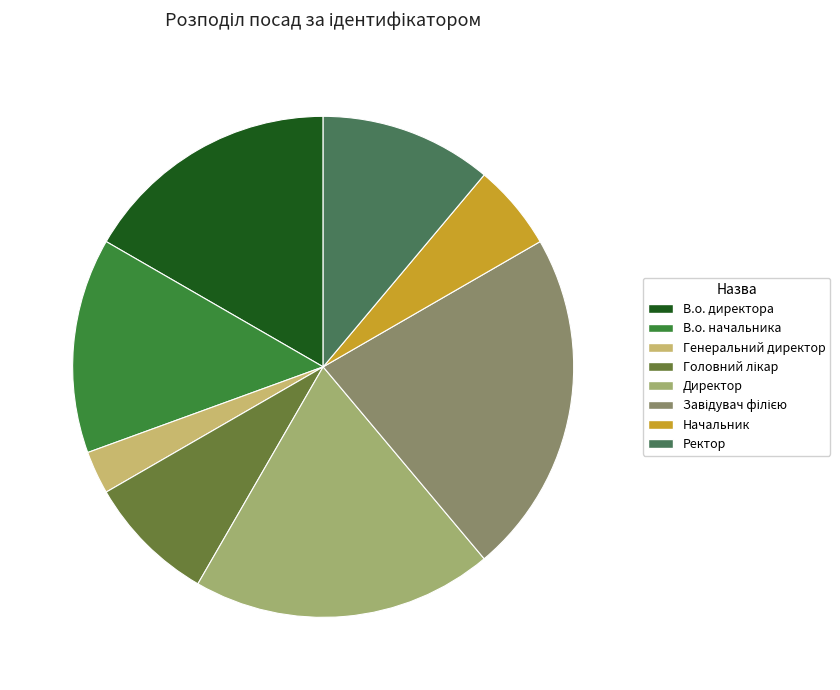

What is the smallest slice in the pie chart?

Генеральний директор